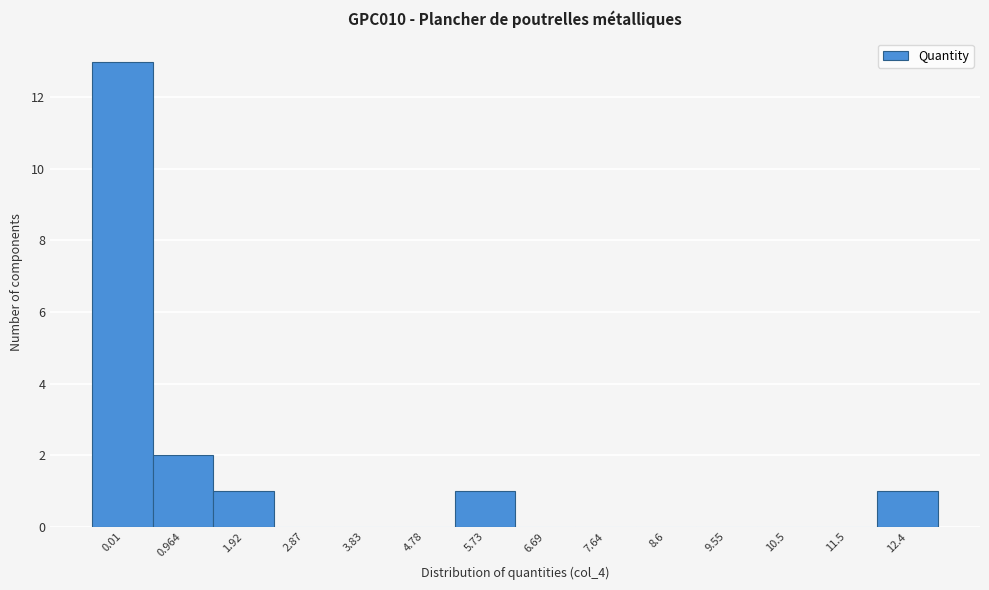

Reading left to right, extract all data points from this chart.

0.01=13	0.964=2	1.92=1	2.87=0	3.83=0	4.78=0	5.73=1	6.69=0	7.64=0	8.6=0	9.55=0	10.5=0	11.5=0	12.4=1